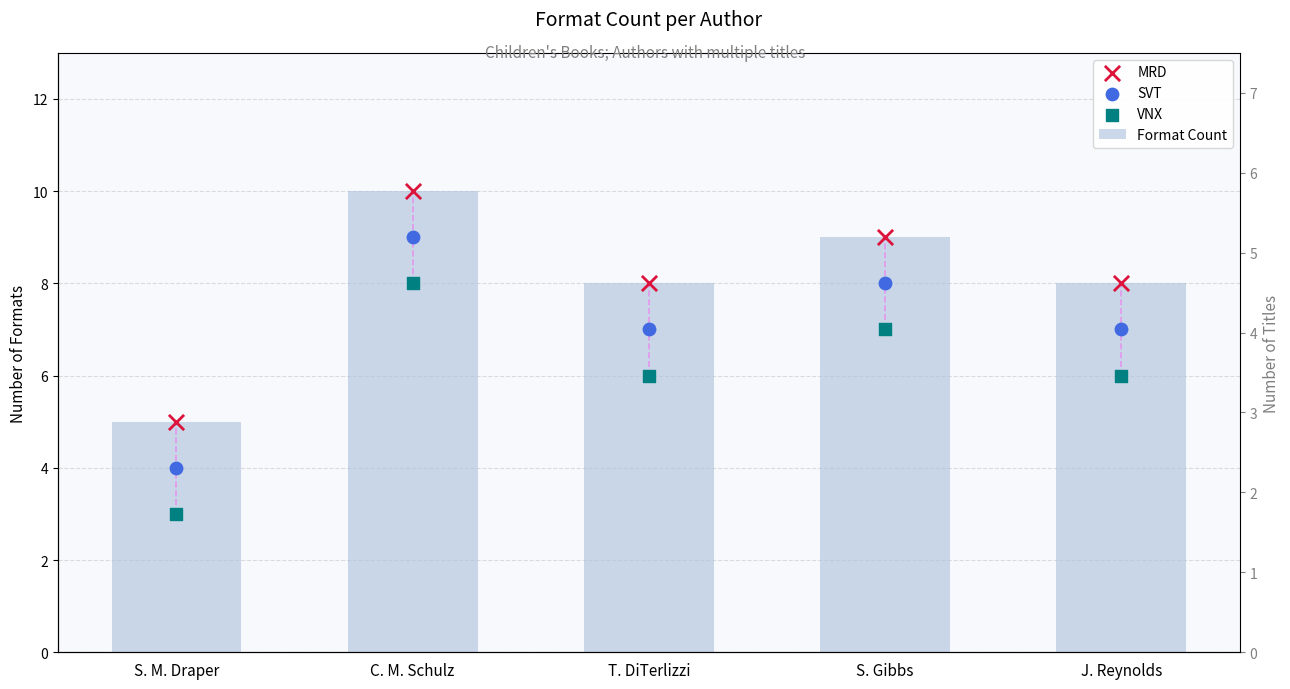

At how many categories does at least one series exceed 7?

4